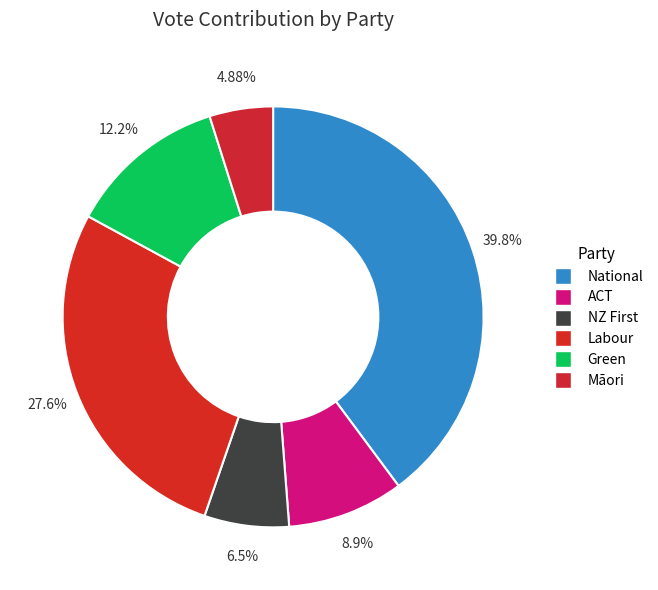

What is the ratio of the value at ACT to the value at Māori?

1.8